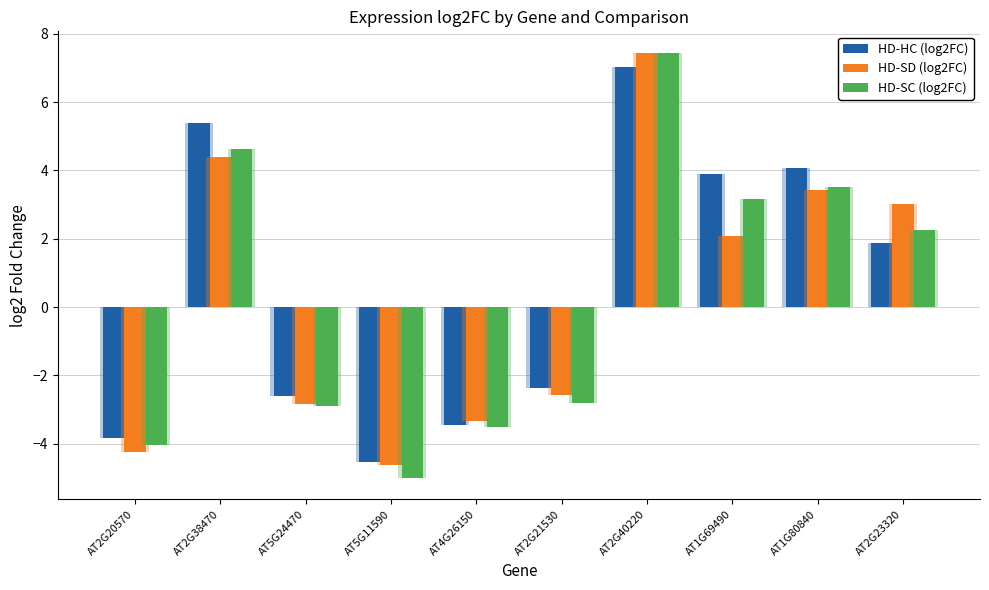

How many negative values does the HD-SC (log2FC) series have?

5